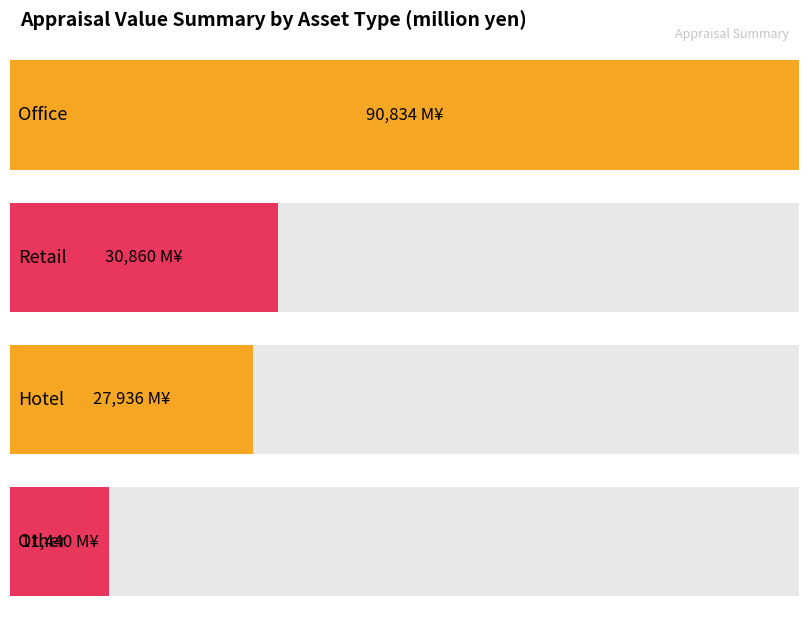

Reading left to right, extract all data points from this chart.

Office=90834	Retail=30860	Hotel=27936	Other=11440